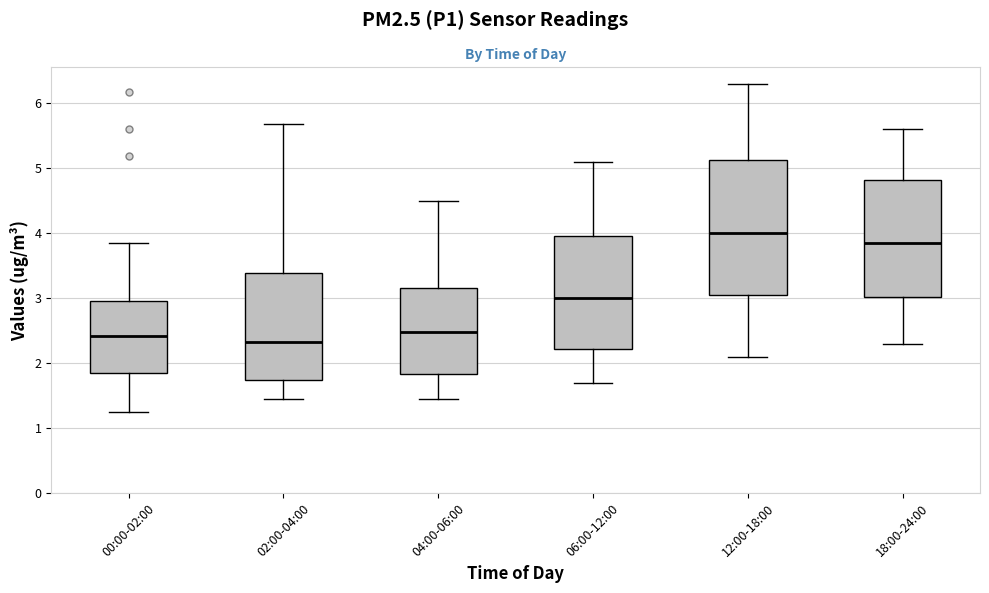

Reading left to right, transcribe this box plot: for each box, give where its median line is, the range the box spans, and where its two whiskers end, as read against the y-axis. The values are not printed on the chart, so give them approximately, as read against the axis.

00:00-02:00: median 2.4, box 1.9 to 3.0, whiskers 1.3 to 3.9
02:00-04:00: median 2.3, box 1.7 to 3.4, whiskers 1.5 to 5.7
04:00-06:00: median 2.5, box 1.8 to 3.2, whiskers 1.5 to 4.5
06:00-12:00: median 3.0, box 2.2 to 4.0, whiskers 1.7 to 5.1
12:00-18:00: median 4.0, box 3.1 to 5.1, whiskers 2.1 to 6.3
18:00-24:00: median 3.9, box 3.0 to 4.8, whiskers 2.3 to 5.6